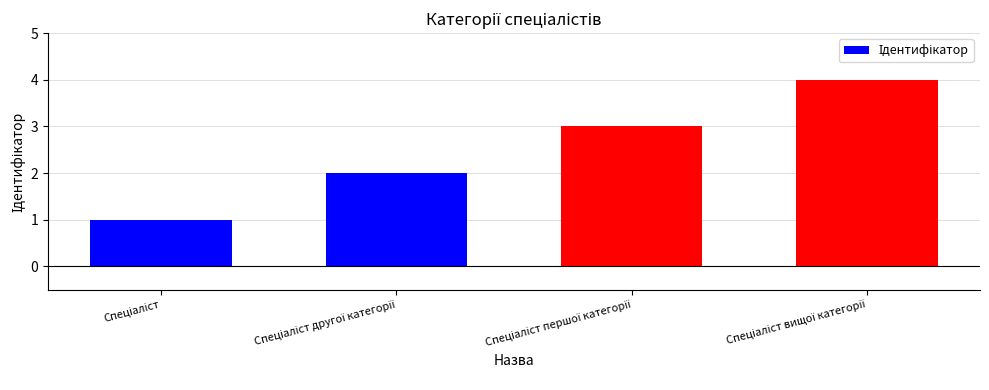

What is the maximum value shown in the chart?

4